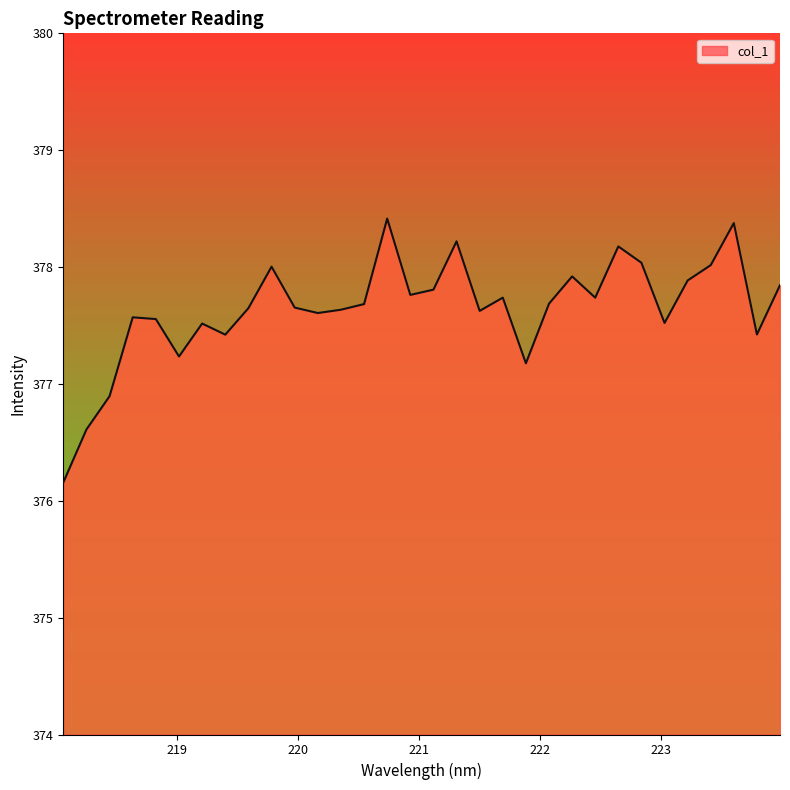

What is the difference between the second highest and minimum values?

2.2